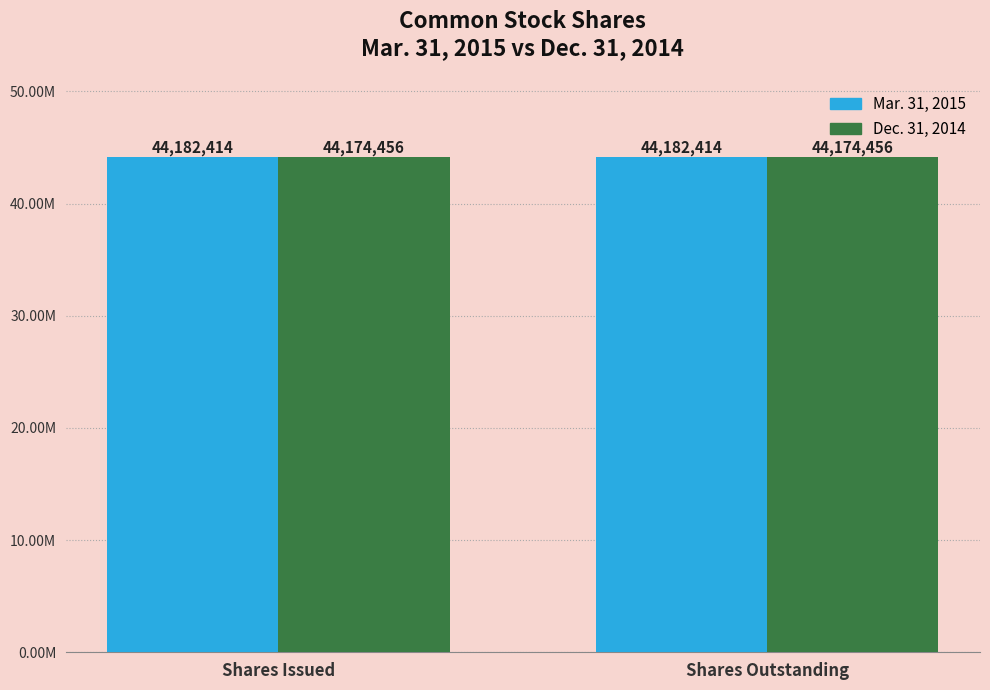

True or false: Dec. 31, 2014 has a value of 73861181 at Shares Outstanding.

False